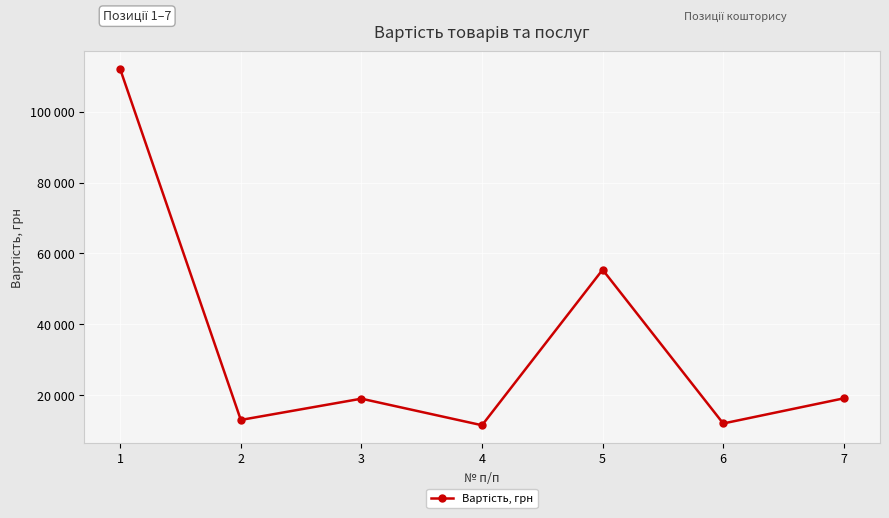

Which category has the highest value across all series?

1